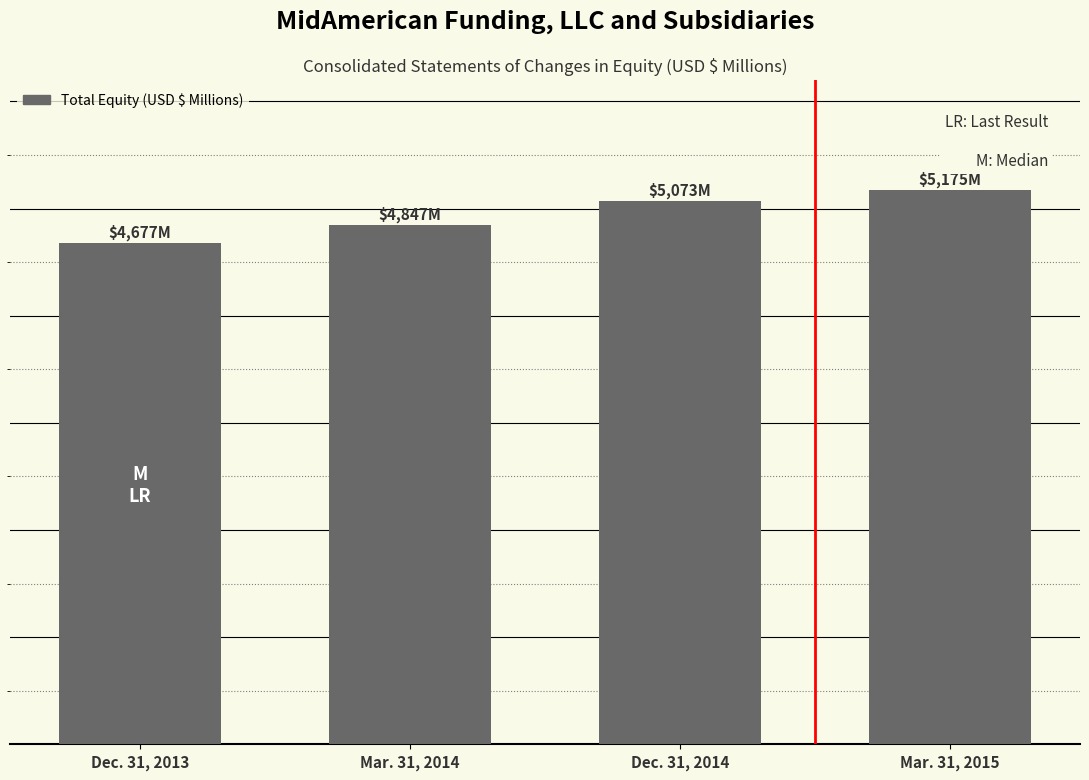

Which has a higher value, Mar. 31, 2014 or Dec. 31, 2014?

Dec. 31, 2014